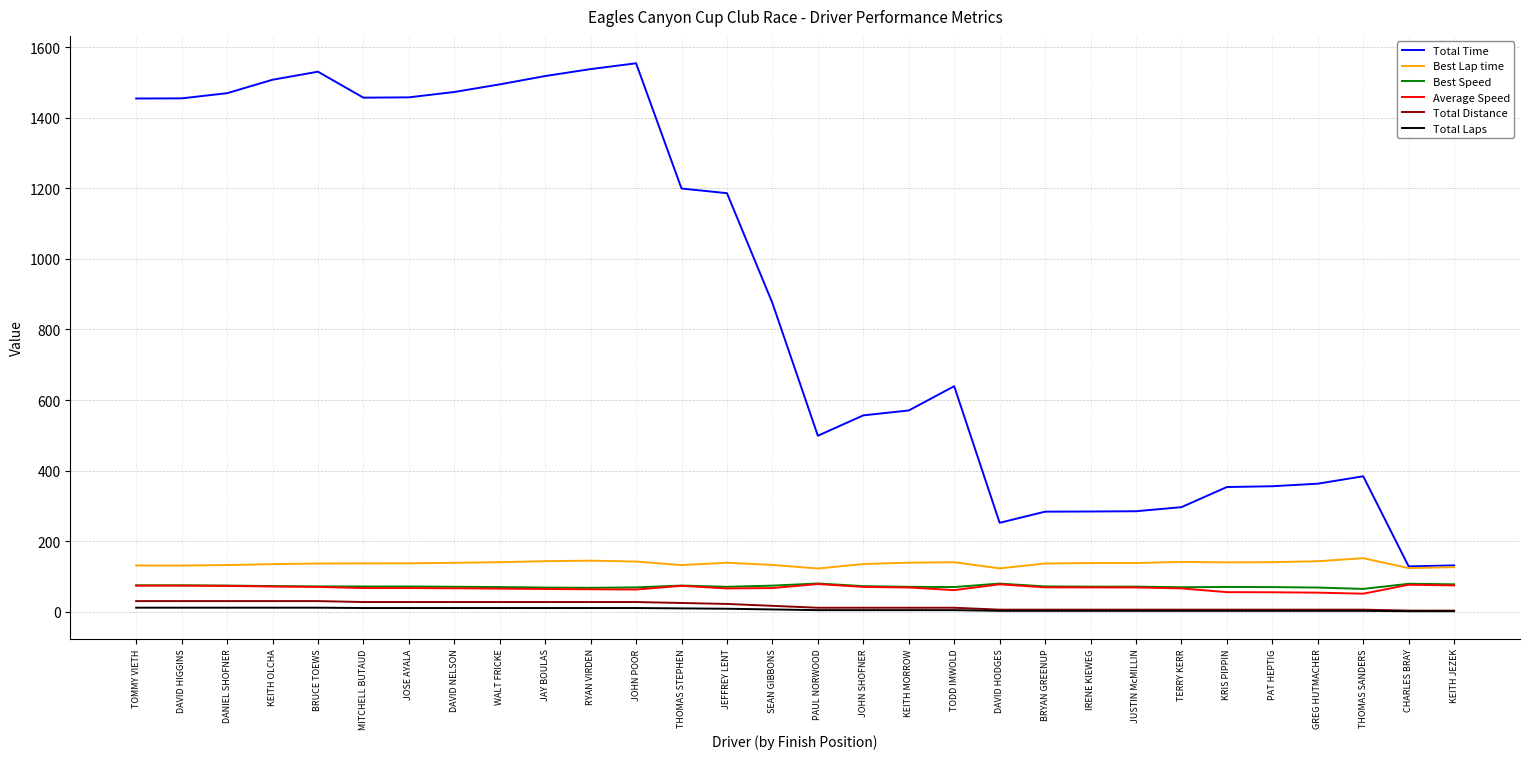

True or false: Total Laps and Average Speed cross at least once.

False